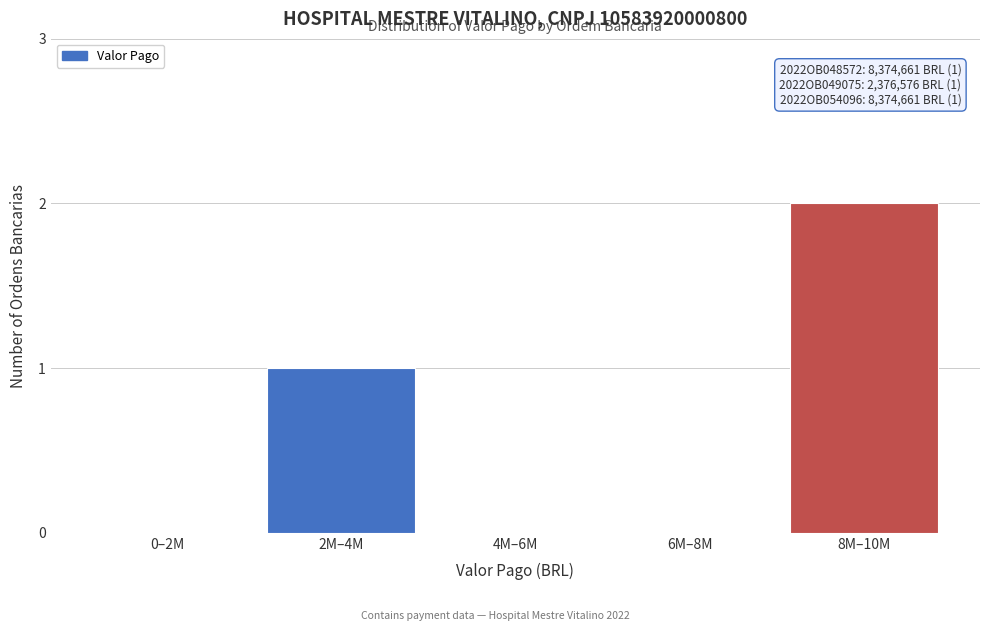

Reading left to right, list all the values displayed in this chart.

0–2M=0	2M–4M=1	4M–6M=0	6M–8M=0	8M–10M=2